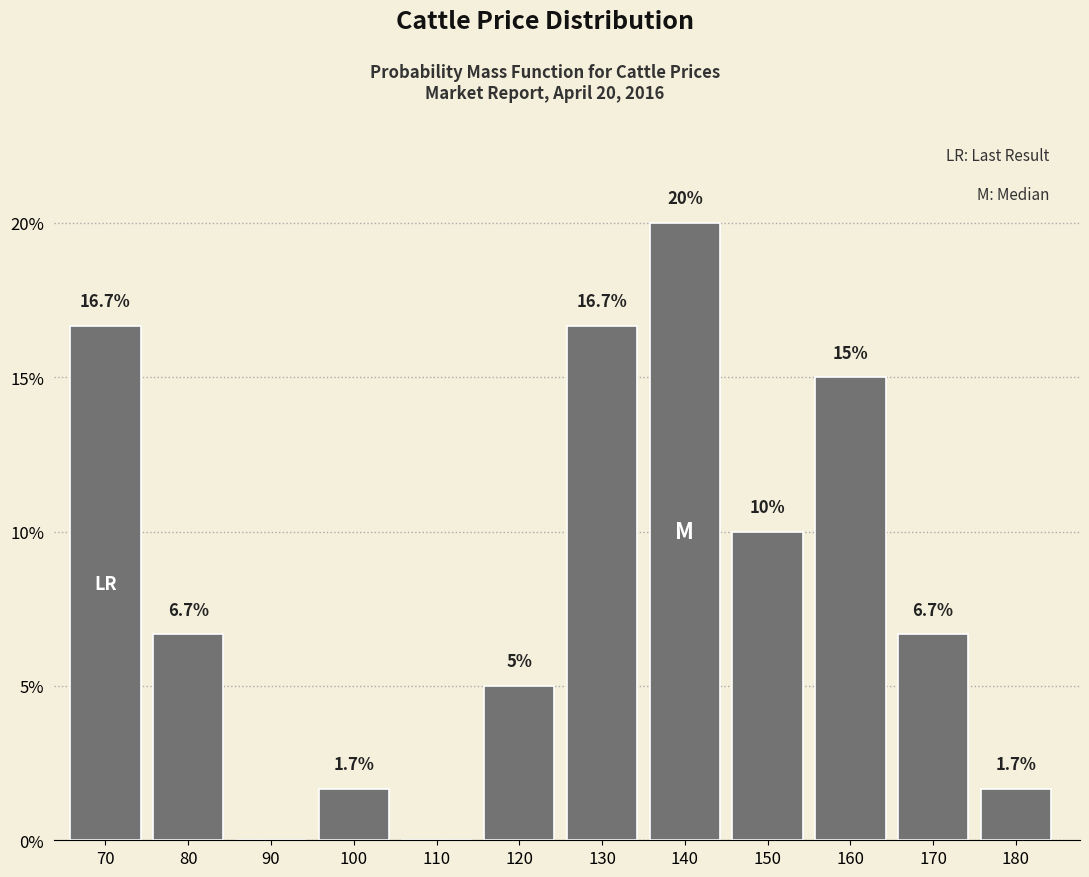

Reading left to right, what are all the values shown in this chart?

70=16.7	80=6.7	90=0.0	100=1.7	110=0.0	120=5.0	130=16.7	140=20.0	150=10.0	160=15.0	170=6.7	180=1.7